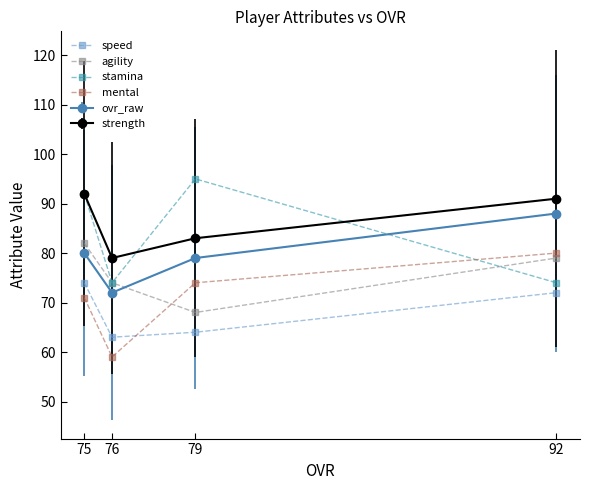

What is the difference between the maximum and minimum values in the mental series?

21